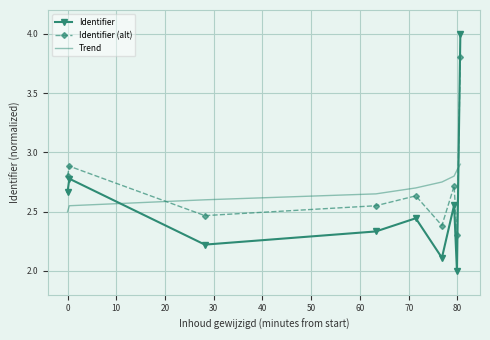

How many times do Trend and Identifier (alt) cross each other?

2